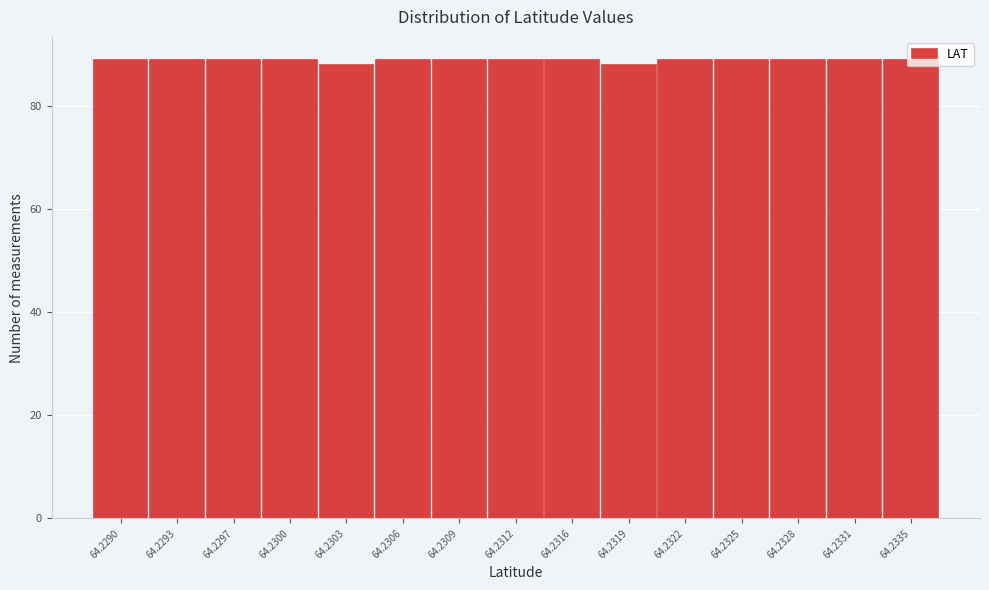

What is the sum of the values at 64.2303 and 64.2293?

177